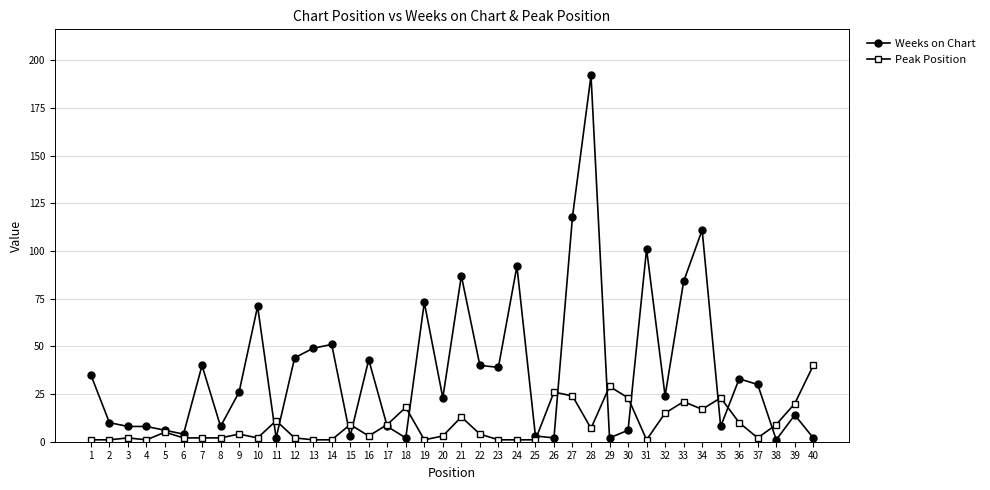

How many categories are shown in the chart?

40